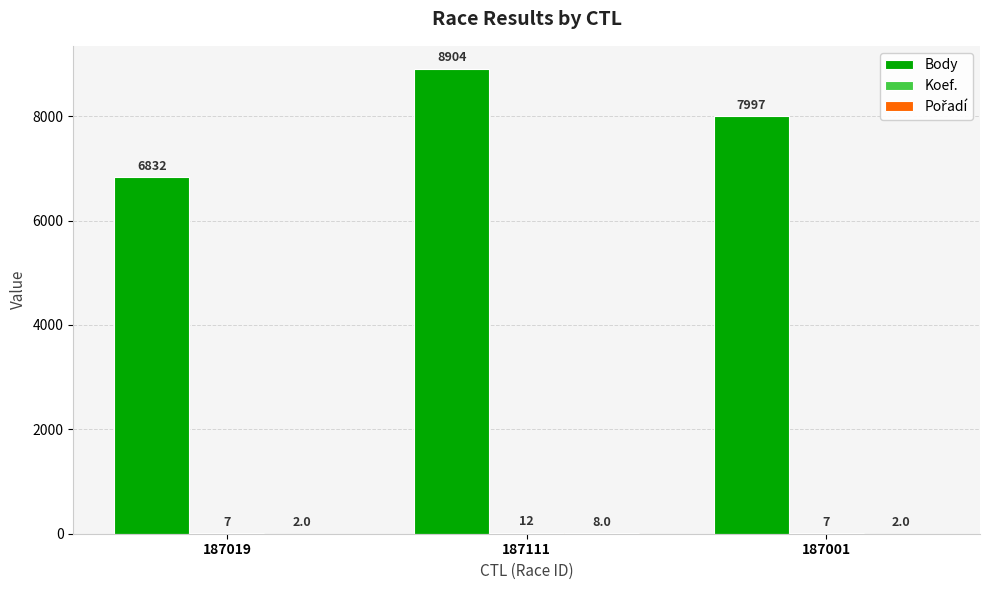

The value of Body at 187001 is 7997. True or false?

True